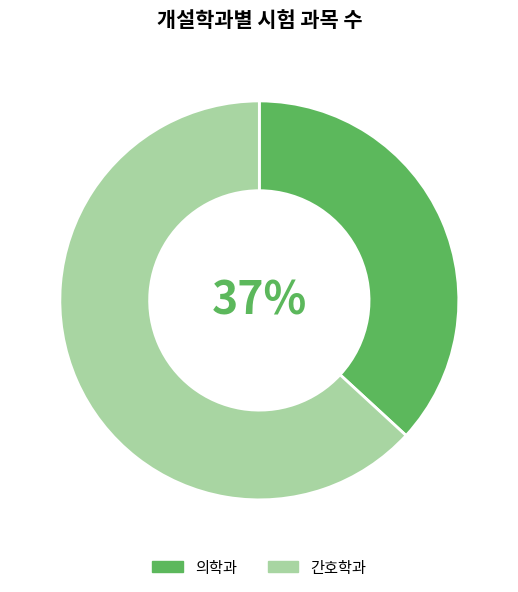

Is it true that 간호학과 is 69% of the pie?

False